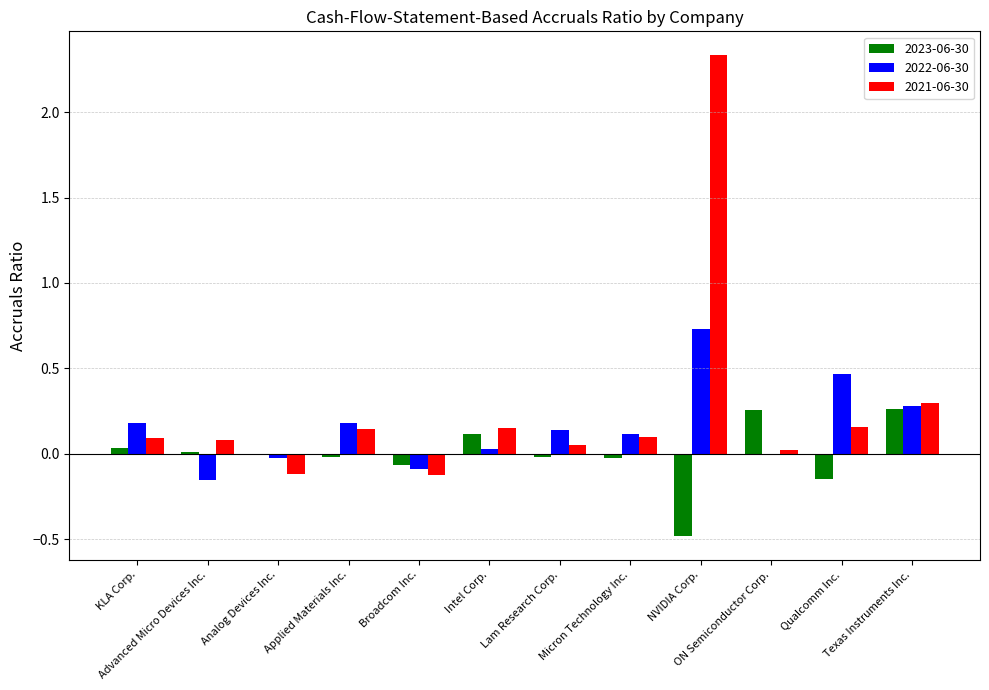

Does the chart contain stacked bars?

No